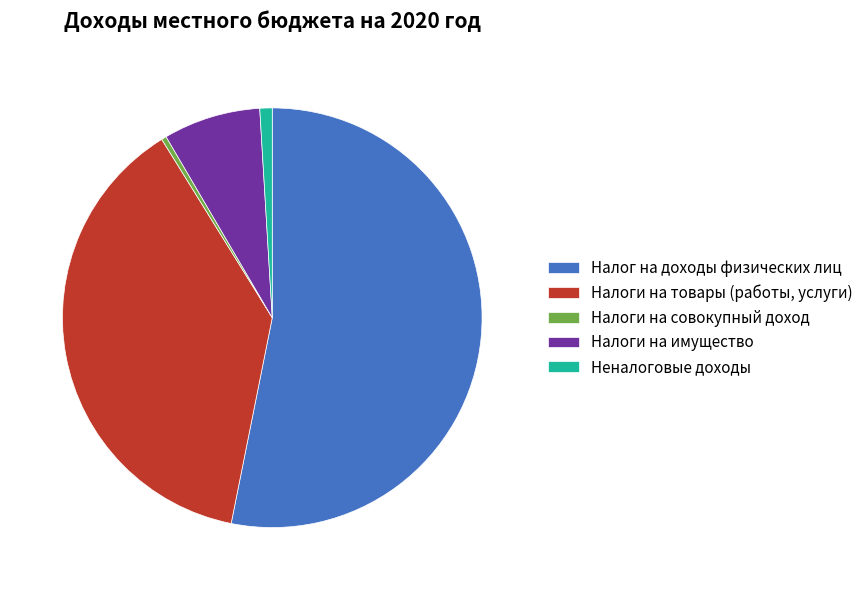

Which category has the smallest portion of the pie?

Налоги на совокупный доход